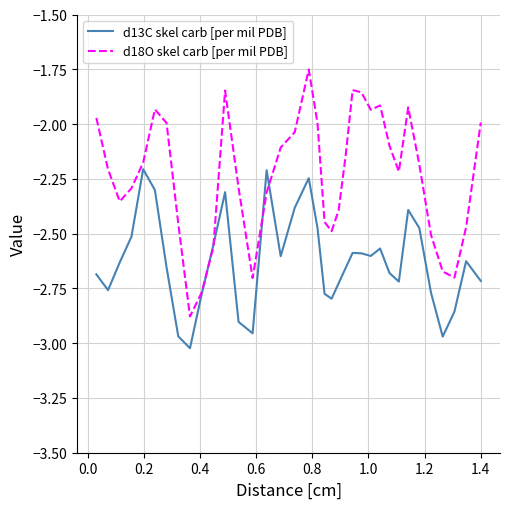

Which series has the largest total across all categories?

d18O skel carb [per mil PDB]